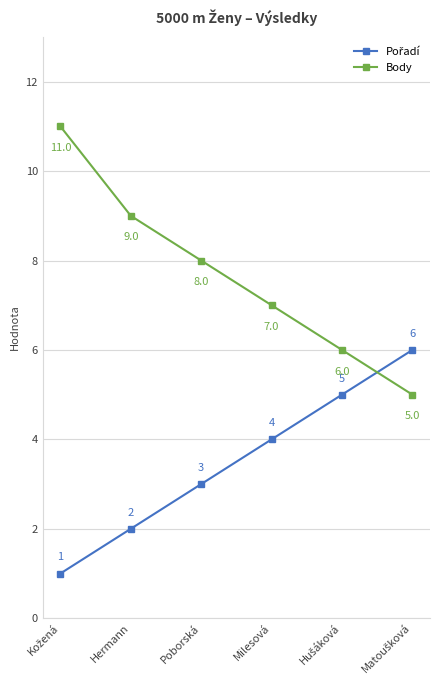

What is the average value of the Body series?

8